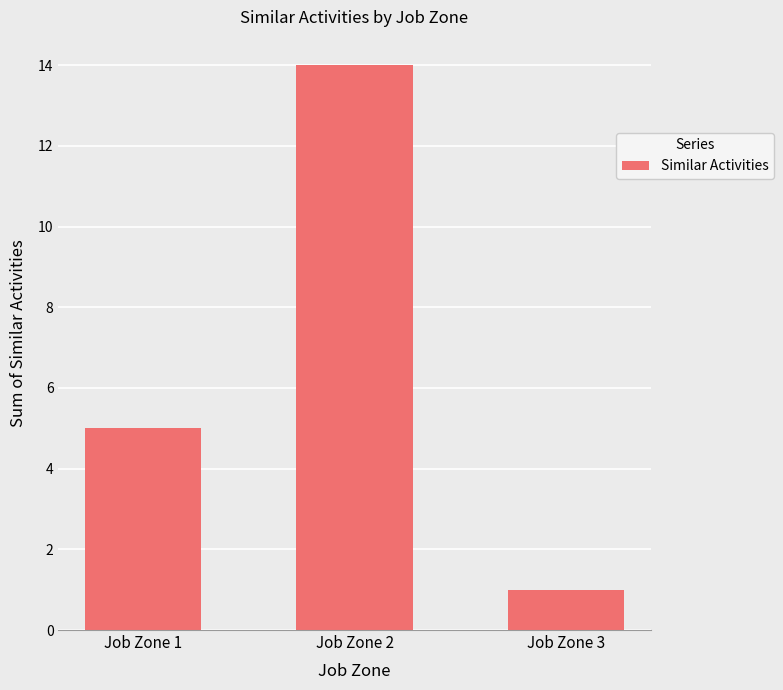

Reading left to right, what are all the values shown in this chart?

Job Zone 1=5	Job Zone 2=14	Job Zone 3=1